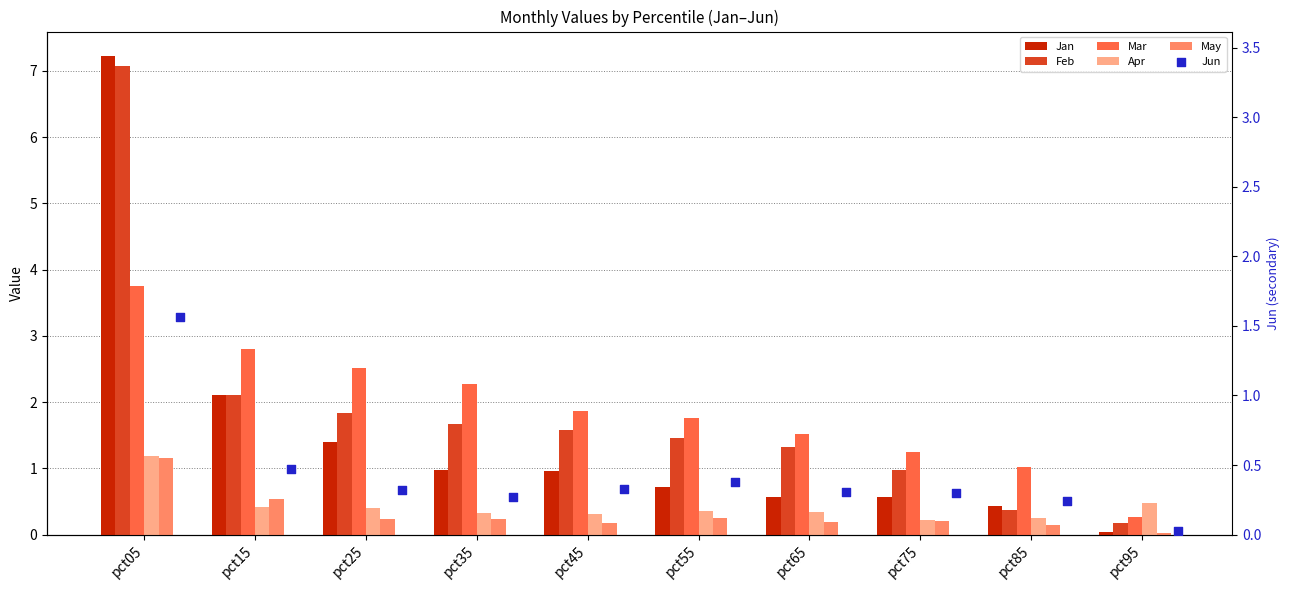

What is the total value across all series at pct35?

5.8